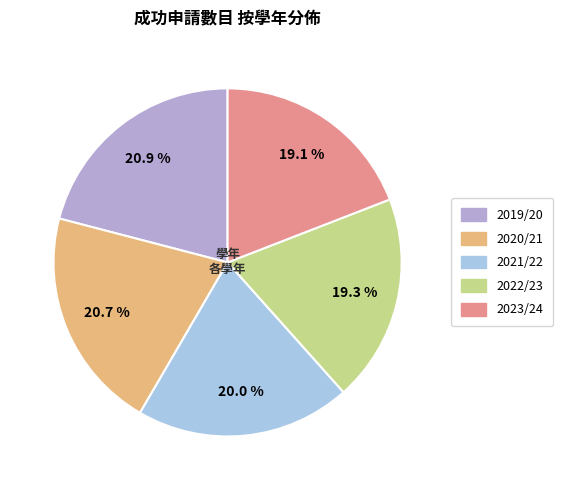

What is the smallest slice in the pie chart?

2023/24